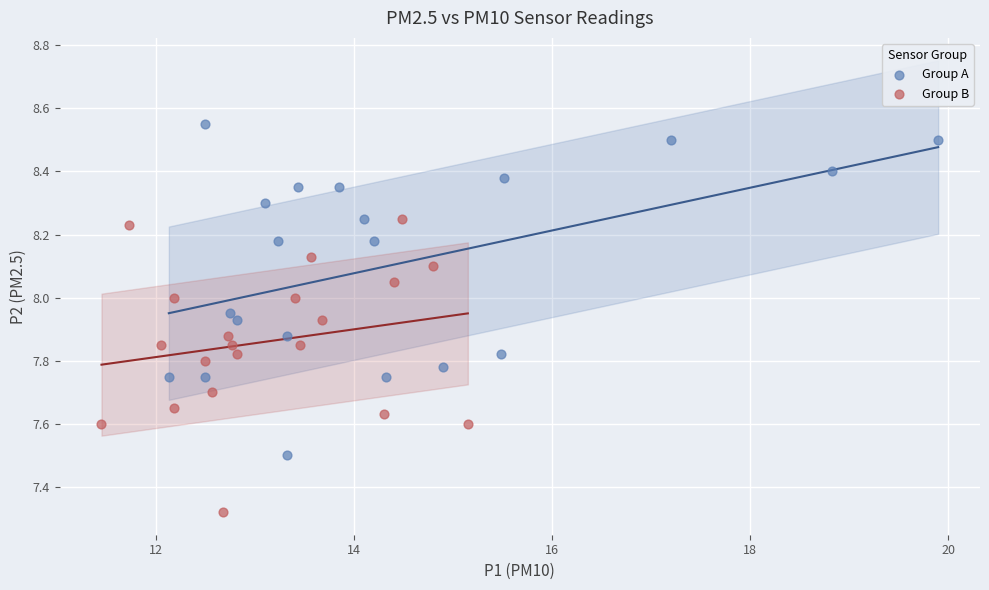

Which series contains the highest Y value?

Group A